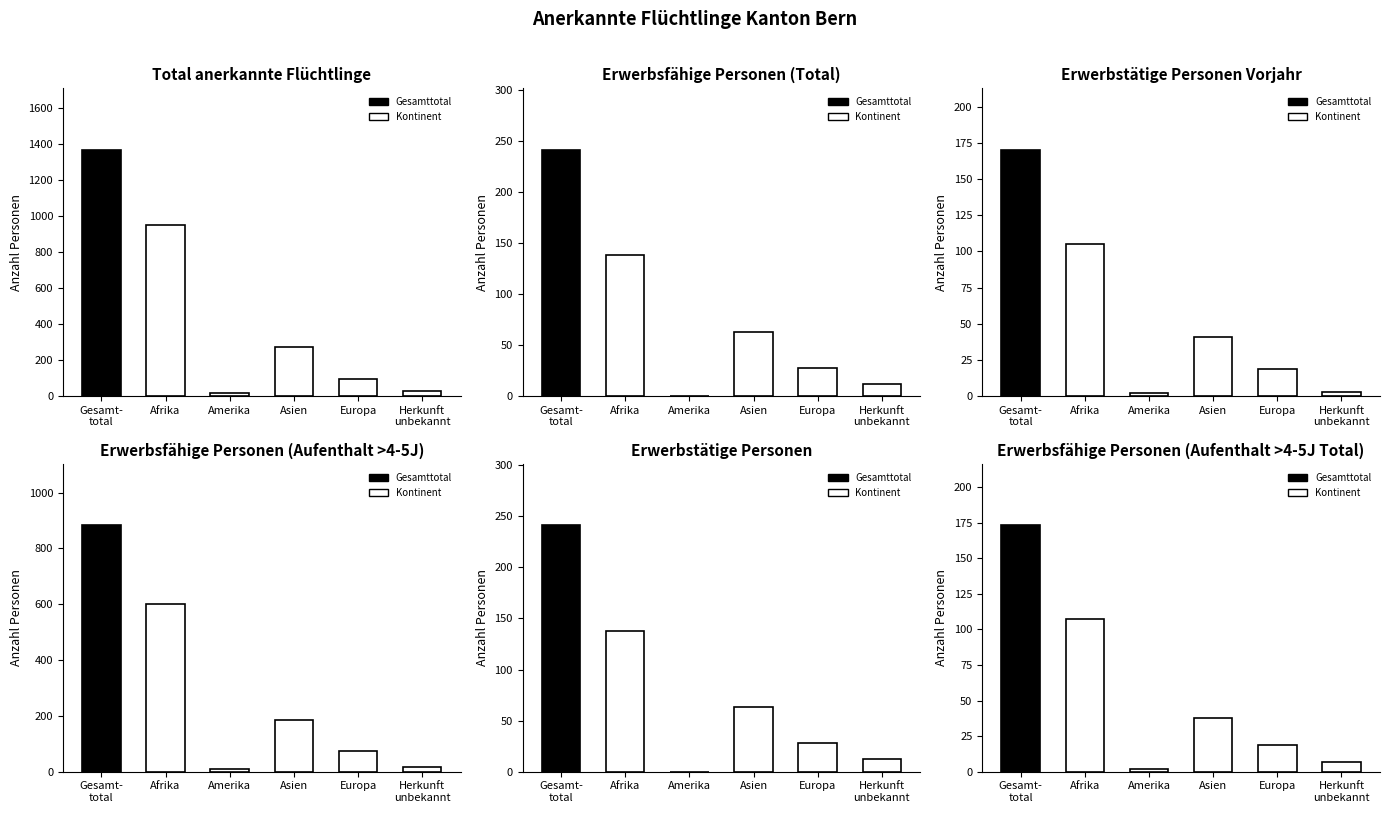

What is the label of the 4th bar from the right?

Amerika